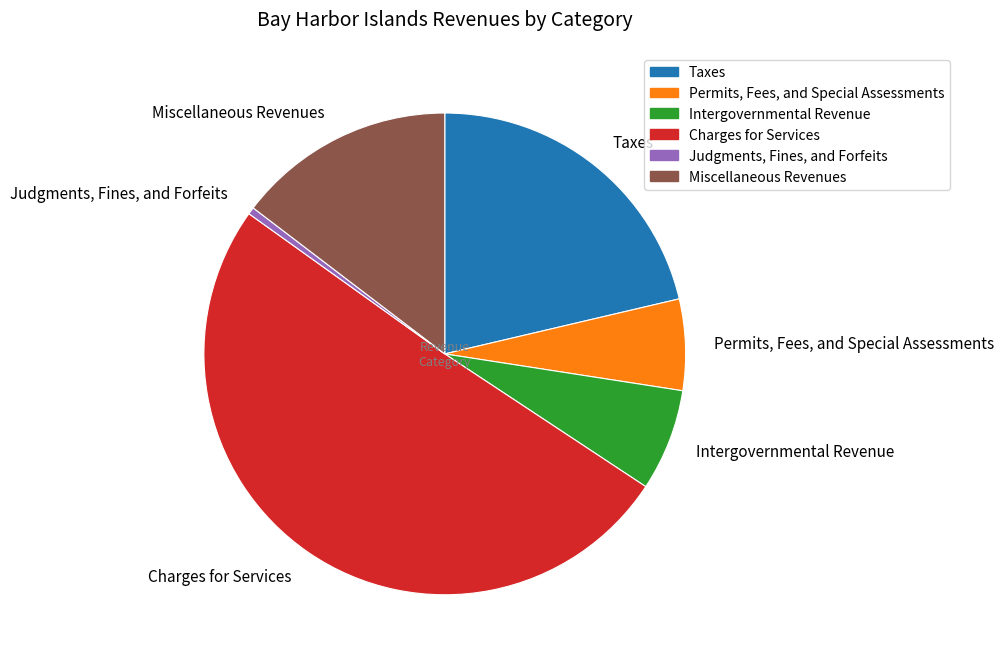

How many slices are in this pie chart?

6